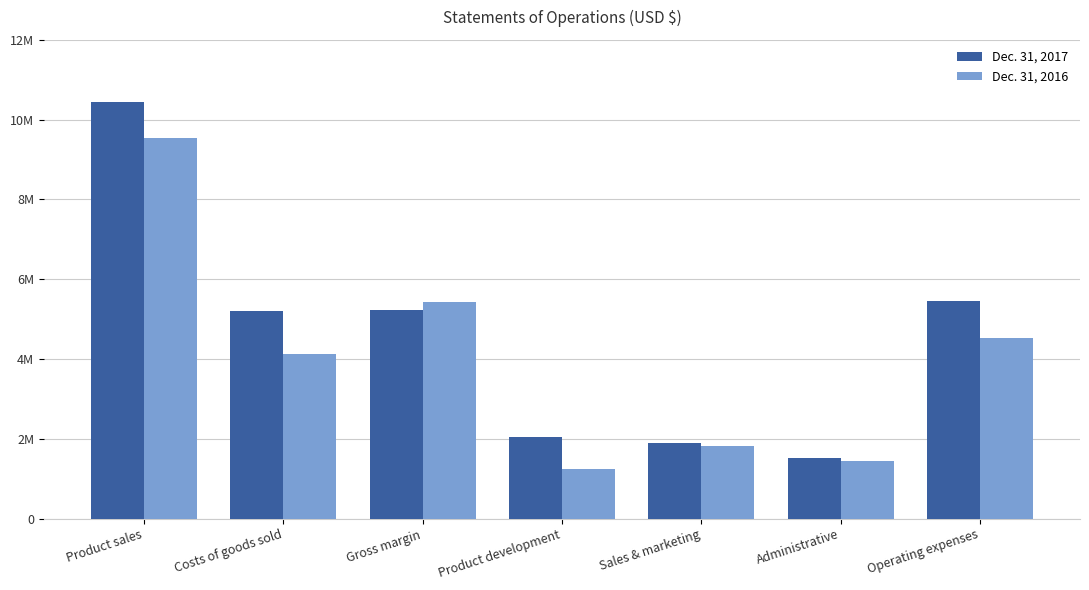

Reading left to right, transcribe all the data shown in this chart.

Dec. 31, 2017: 10431091	5209734	5221357	2046564	1892823	1524815	5464202
Dec. 31, 2016: 9543961	4123266	5420695	1244335	1831317	1454839	4530491